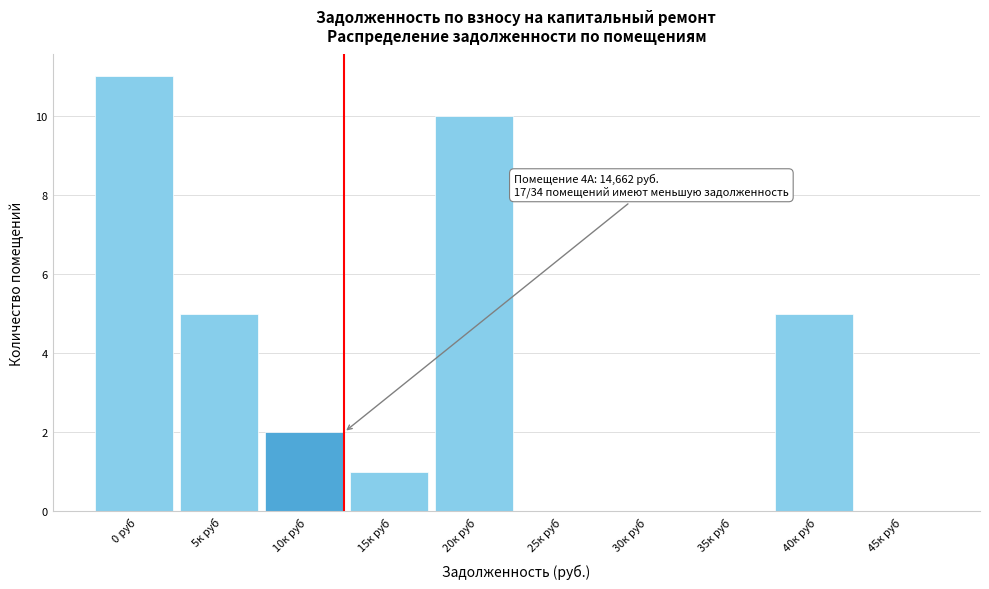

Reading right to left, list all the values displayed in this chart.

45к руб=0	40к руб=5	35к руб=0	30к руб=0	25к руб=0	20к руб=10	15к руб=1	10к руб=2	5к руб=5	0 руб=11